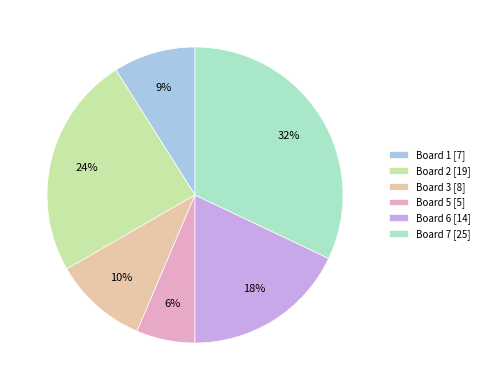

Which slice is the smallest?

Board 5